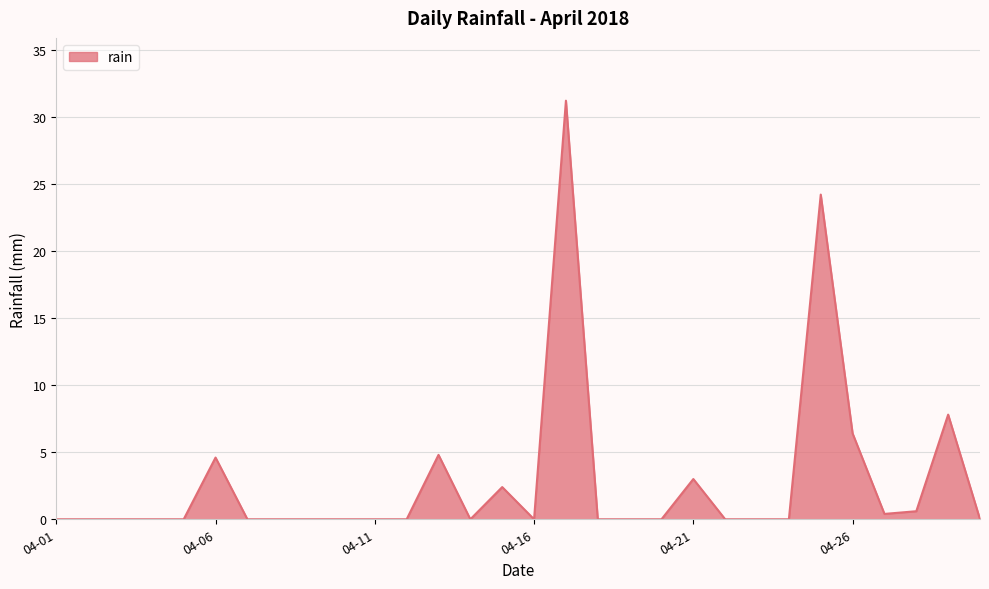

What is the maximum value shown in the chart?

31.2